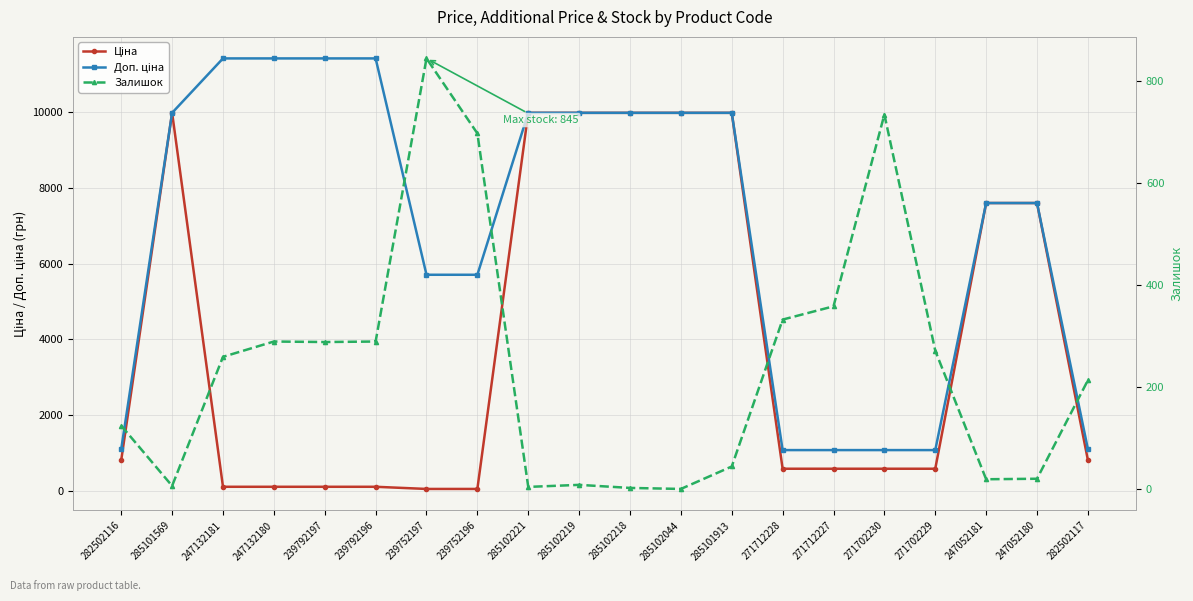

What is the value of the Доп. ціна point at the 20th from the left?

1109.2